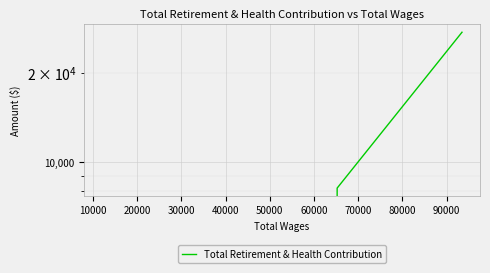

Does the chart display data point markers on the line(s)?

No